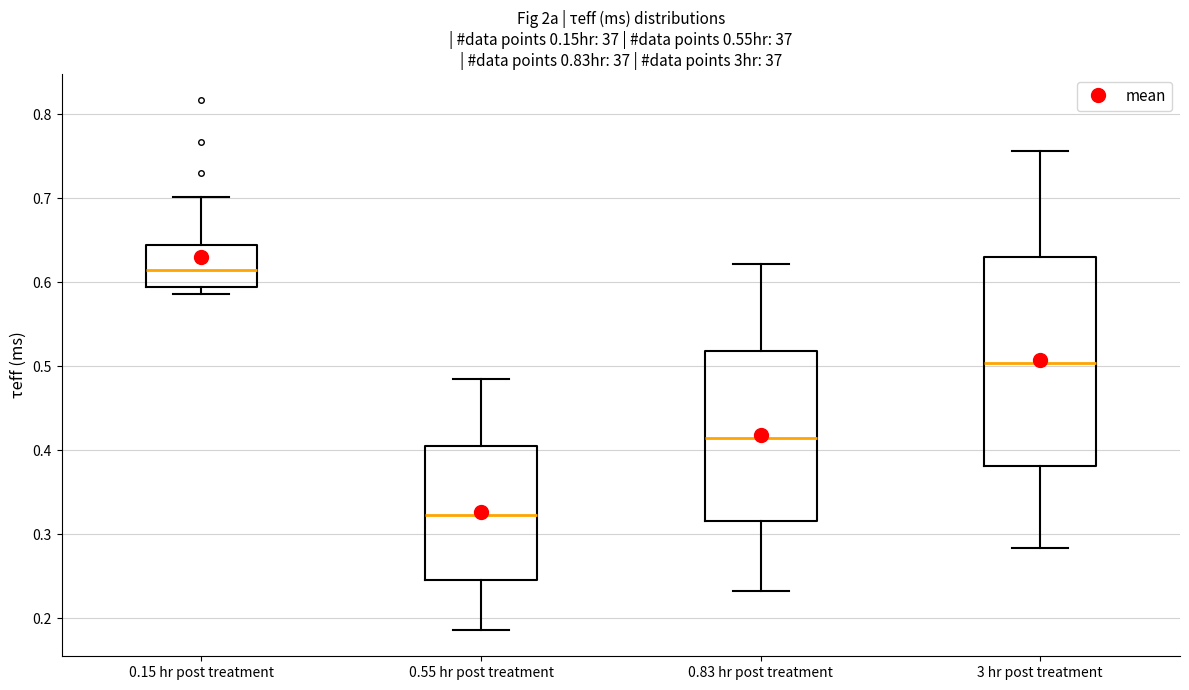

Reading left to right, transcribe this box plot: for each box, give where its median line is, the range the box spans, and where its two whiskers end, as read against the y-axis. The values are not printed on the chart, so give them approximately, as read against the axis.

0.15 hr post treatment: median 0.61, box 0.59 to 0.64, whiskers 0.59 (just below the box's lower edge) to 0.70
0.55 hr post treatment: median 0.32, box 0.25 to 0.41, whiskers 0.19 to 0.48
0.83 hr post treatment: median 0.41, box 0.32 to 0.52, whiskers 0.23 to 0.62
3 hr post treatment: median 0.50, box 0.38 to 0.63, whiskers 0.28 to 0.76